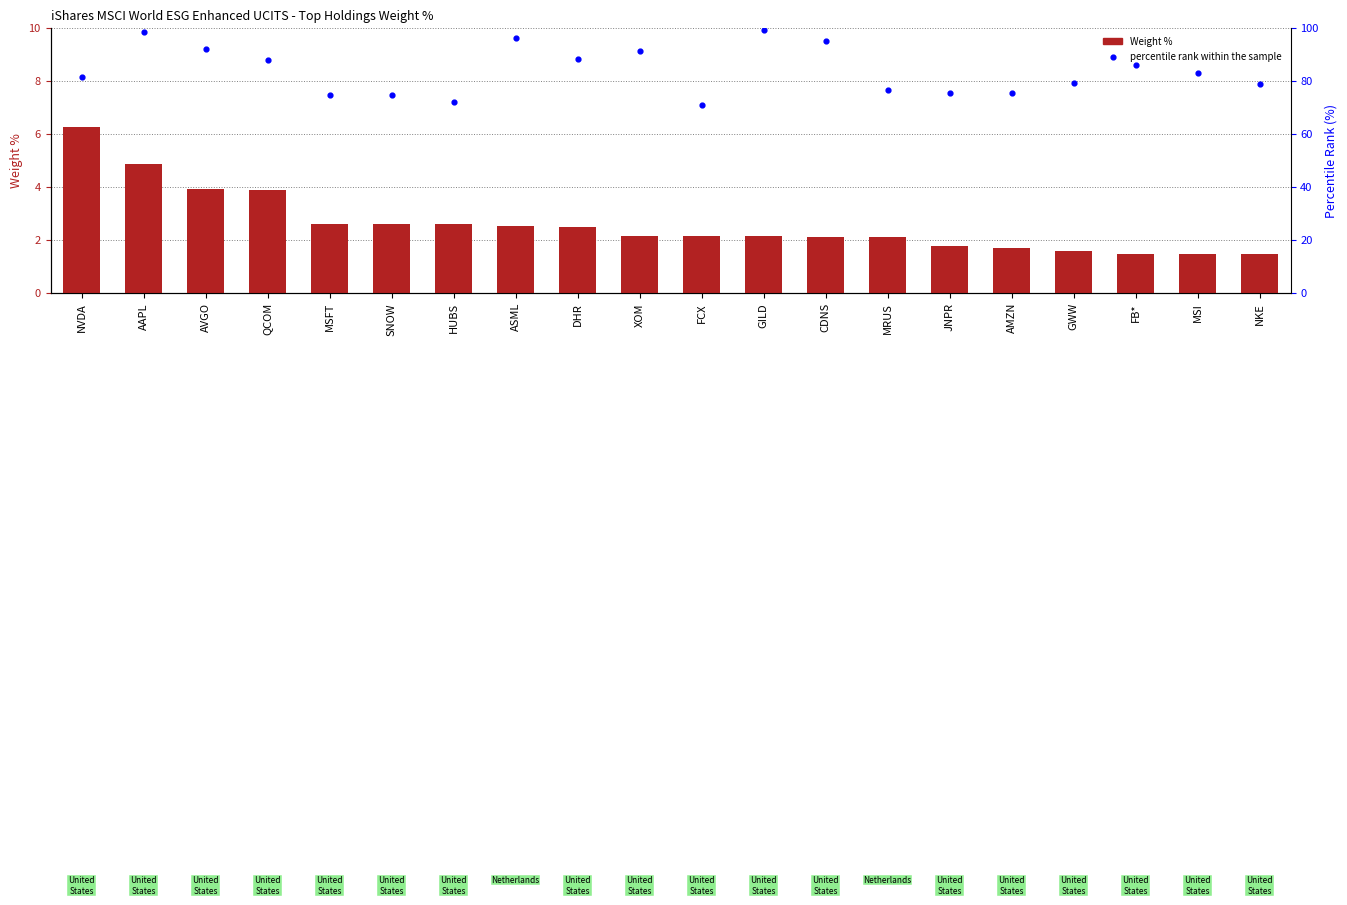

At how many categories does at least one series exceed 32?

20